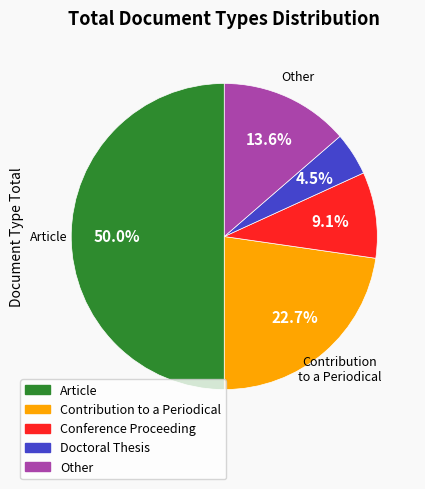

True or false: Conference Proceeding accounts for 1% of the total.

False